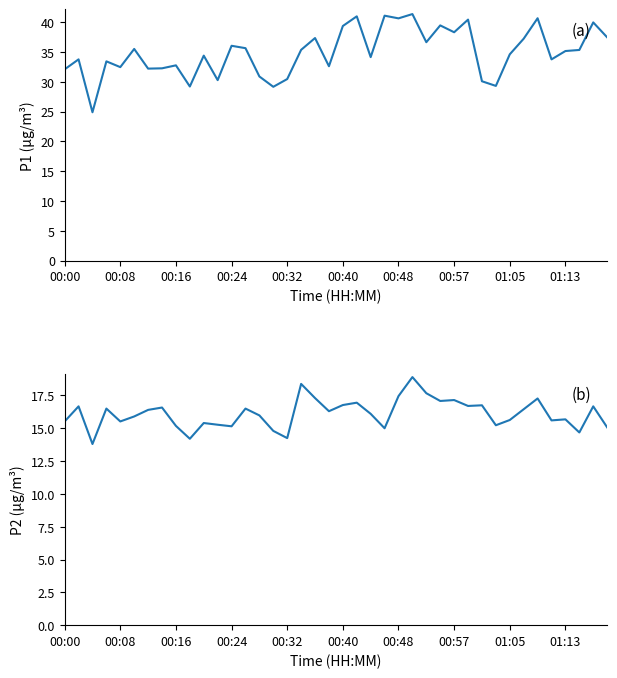

What are all the series names shown in the legend?

P1, P2